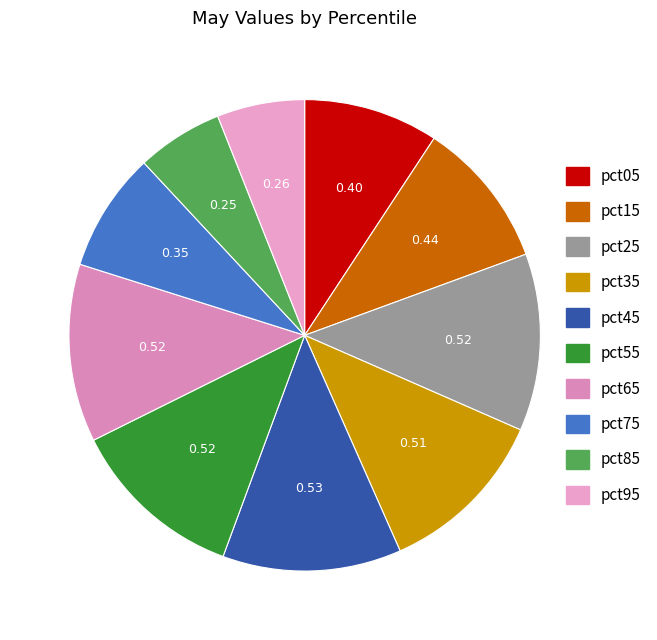

What percentage is NOT represented by pct45?

87.7%